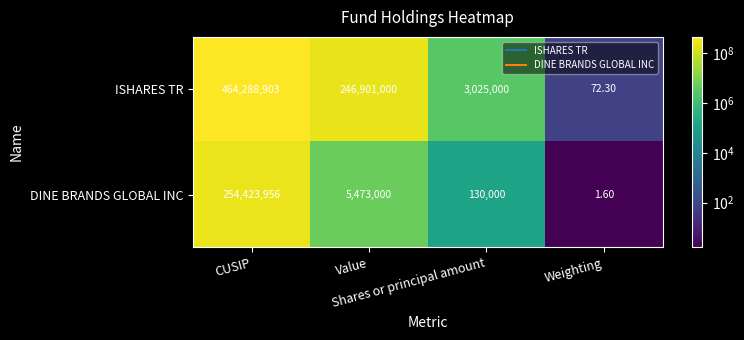

Rank the series by their maximum value, from lowest to highest.

DINE BRANDS GLOBAL INC, ISHARES TR